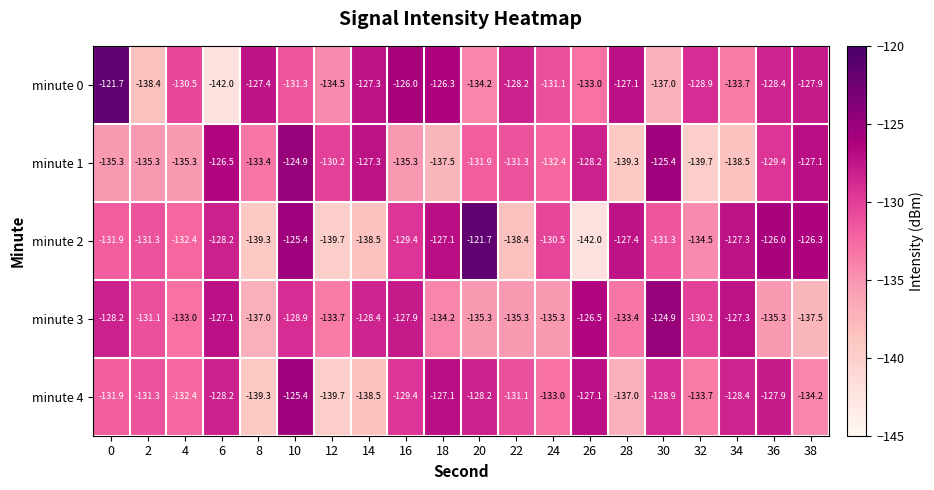

What is the spread (max minus min) of values at 22?

10.2